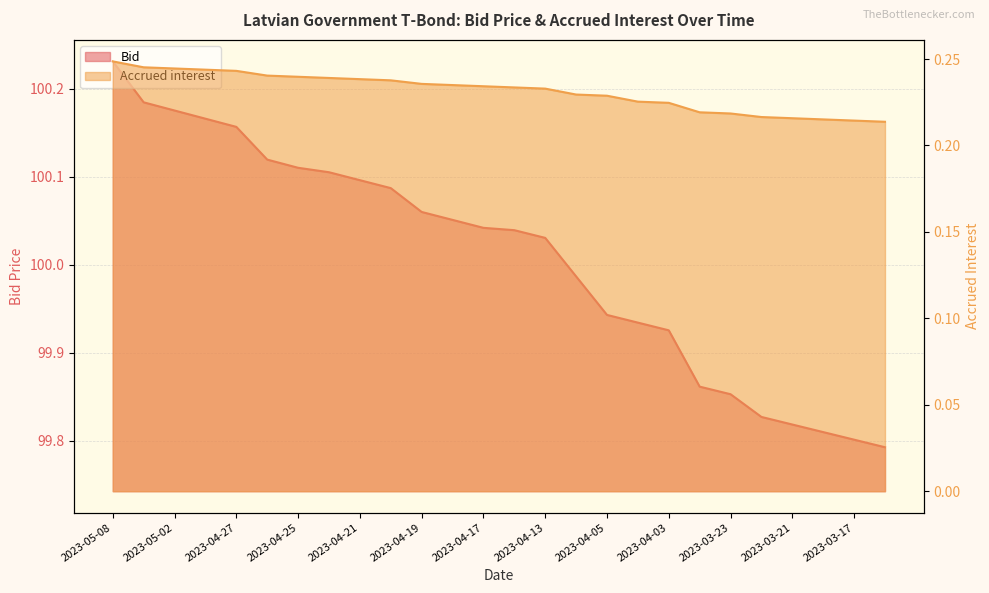

What is the average value of the Bid series?

100.0